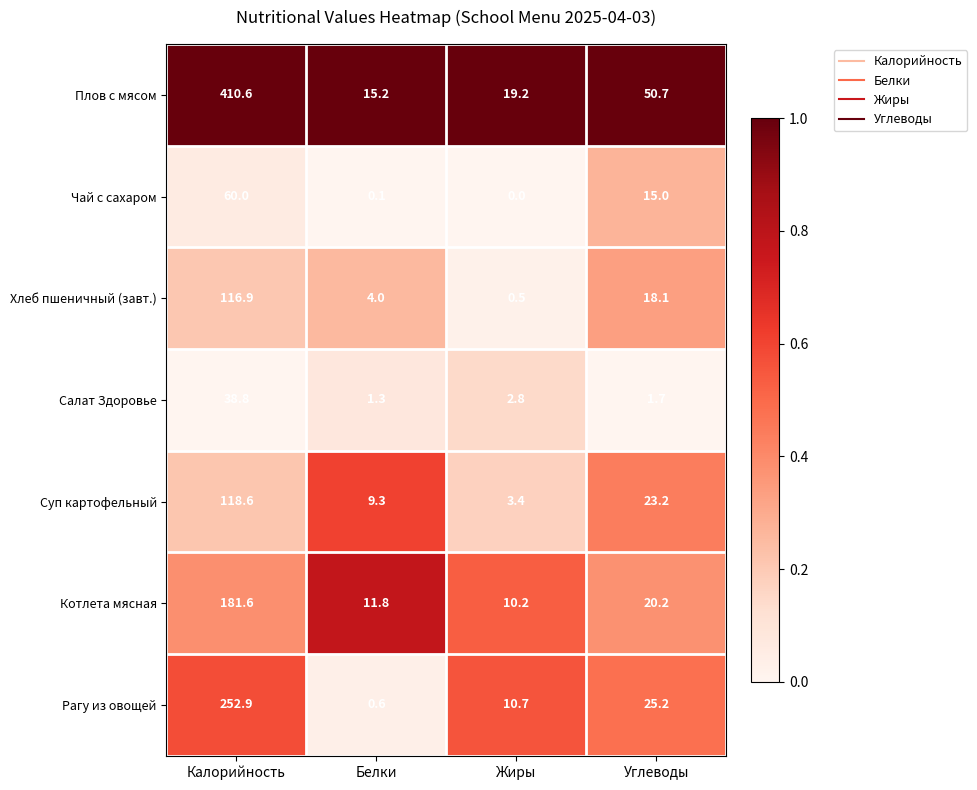

Reading left to right, what are all the values shown in this chart?

Плов с мясом: 410.6	15.2	19.2	50.7
Чай с сахаром: 60.0	0.1	0.0	15.0
Хлеб пшеничный (завт.): 116.9	4.0	0.5	18.1
Салат Здоровье: 38.8	1.3	2.8	1.7
Суп картофельный: 118.6	9.3	3.4	23.2
Котлета мясная: 181.6	11.8	10.2	20.2
Рагу из овощей: 252.9	0.6	10.7	25.2